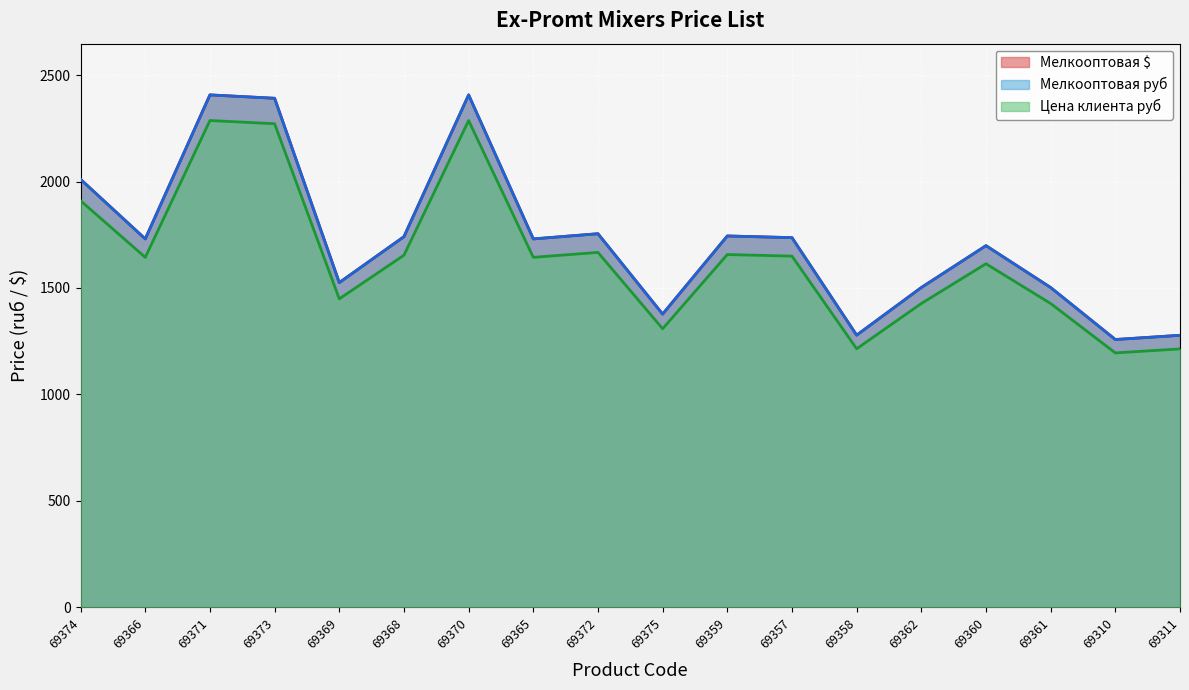

Reading left to right, extract all data points from this chart.

Мелкооптовая $: 69374=2010.4	69366=1730.5	69371=2407.0	69373=2391.2	69369=1525.3	69368=1741.1	69370=2407.0	69365=1730.5	69372=1754.9	69375=1377.4	69359=1744.4	69357=1736.5	69358=1278.4	69362=1502.2	69360=1698.8	69361=1502.2	69310=1258.0	69311=1277.8
Мелкооптовая руб: 69374=2010.3	69366=1730.5	69371=2406.9	69373=2391.1	69369=1525.2	69368=1741.0	69370=2406.9	69365=1730.5	69372=1754.9	69375=1377.4	69359=1744.3	69357=1736.4	69358=1278.4	69362=1502.1	69360=1698.8	69361=1502.1	69310=1257.9	69311=1277.7
Цена клиента руб: 69374=1909.8	69366=1643.9	69371=2286.6	69373=2271.6	69369=1449.0	69368=1654.0	69370=2286.6	69365=1643.9	69372=1667.1	69375=1308.5	69359=1657.1	69357=1649.6	69358=1214.5	69362=1427.0	69360=1613.9	69361=1427.0	69310=1195.0	69311=1213.8